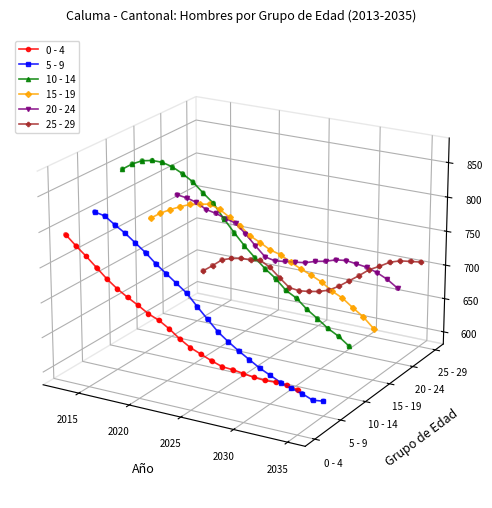

Which series reaches the minimum Y coordinate?

5 - 9